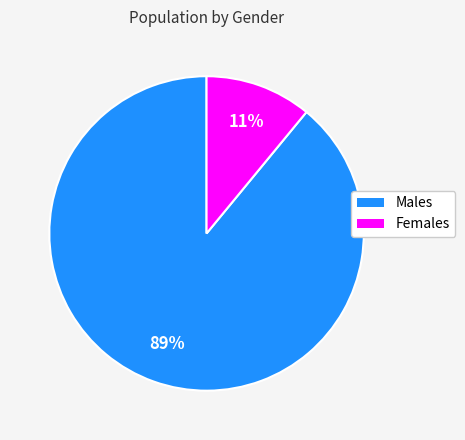

To the nearest percent, what is the combined percentage of Males and Females?

100%